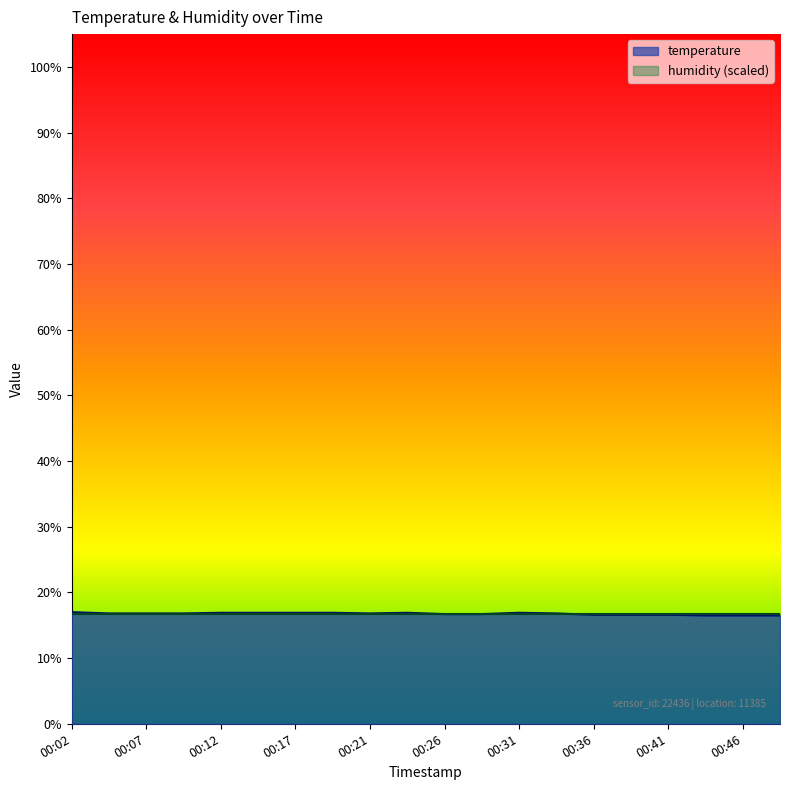

Between 00:02 and 00:12, which is larger?

00:02